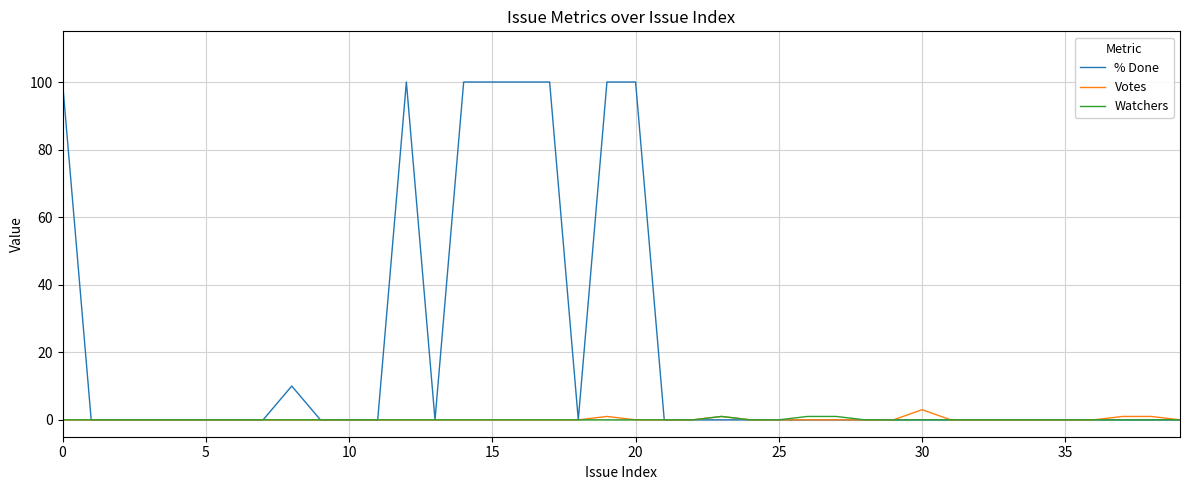

What is the maximum value for Votes?

3